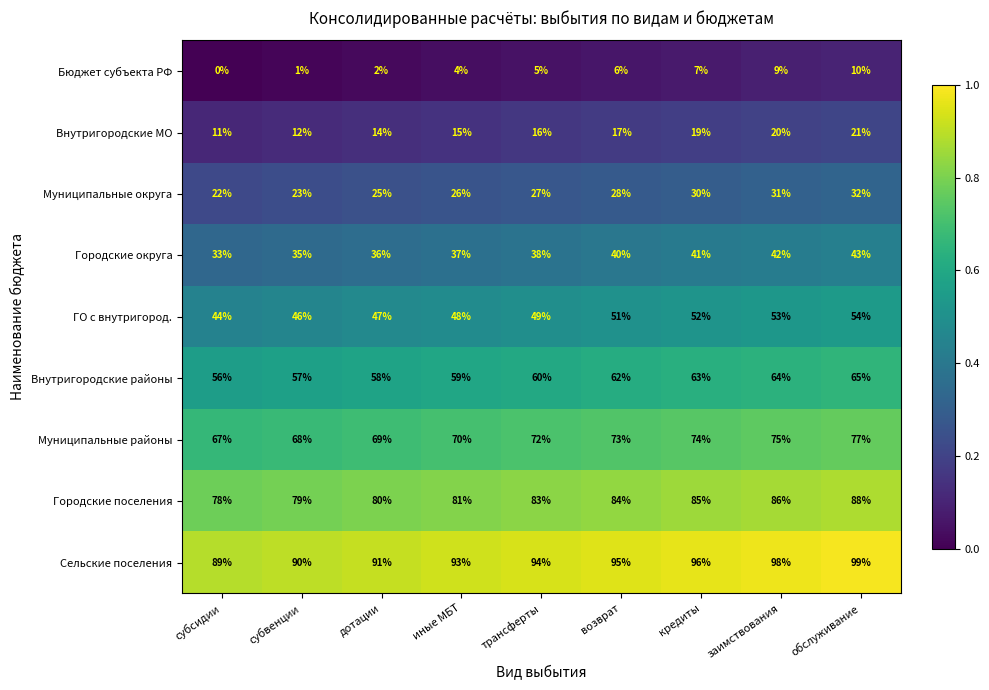

How many categories are shown in the chart?

9